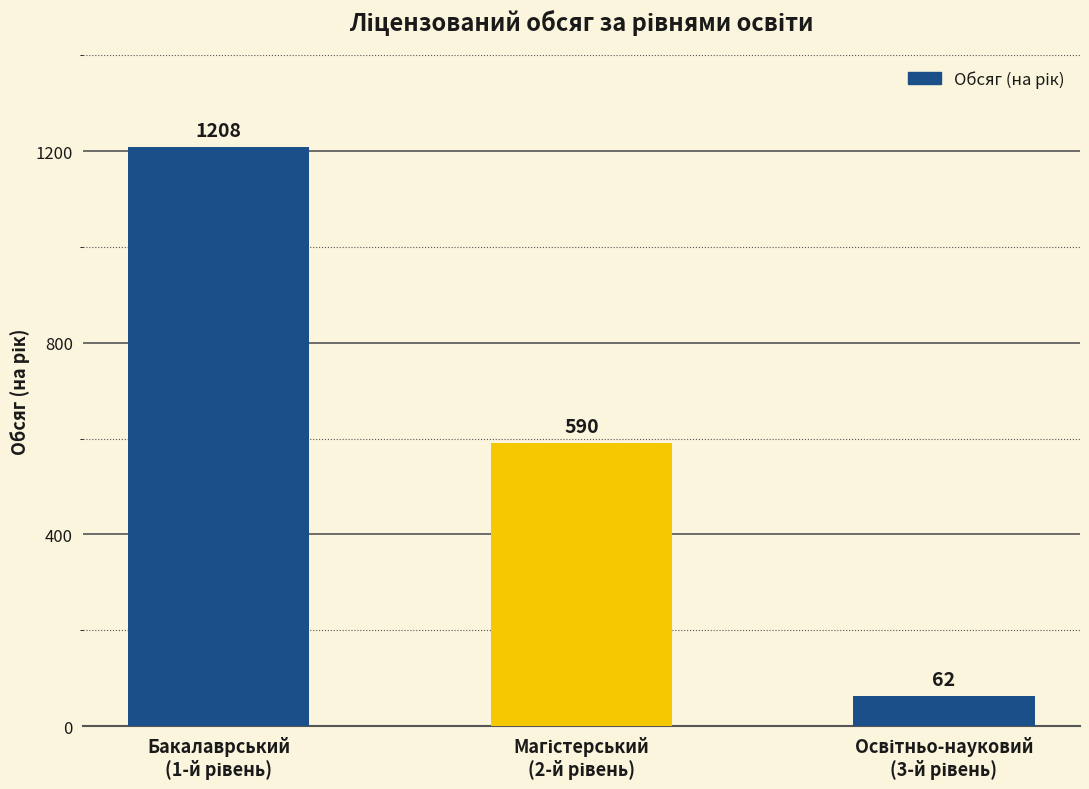

Count the values in the range 62 to 1208.

3